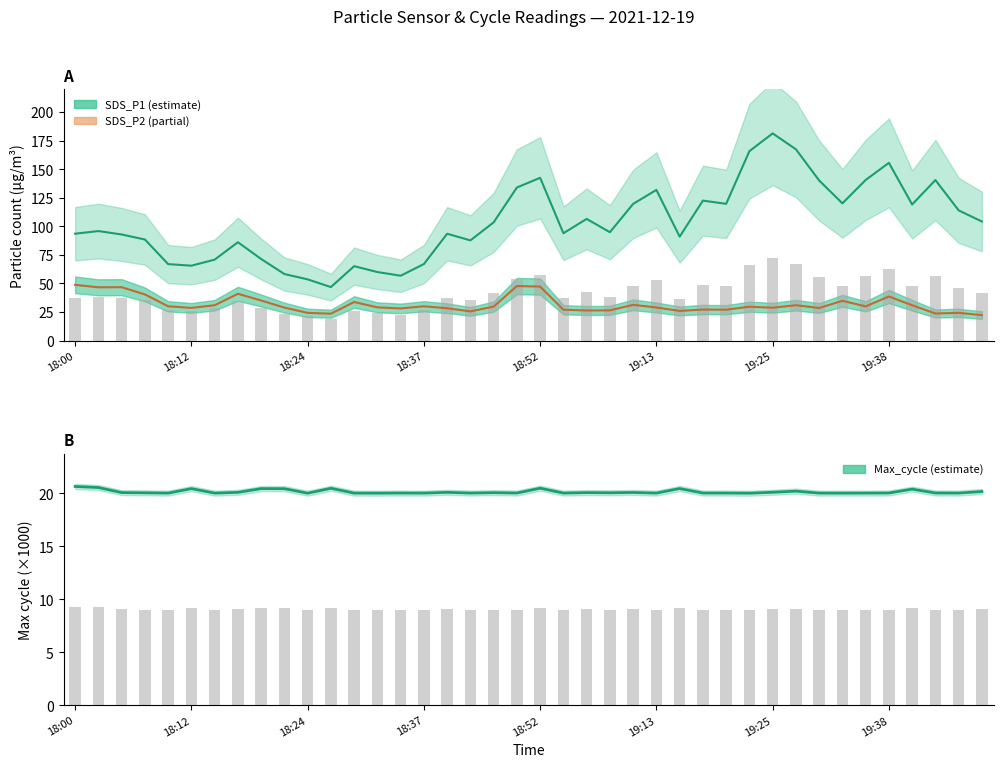

How many data points in SDS_P2 are above 29?

21